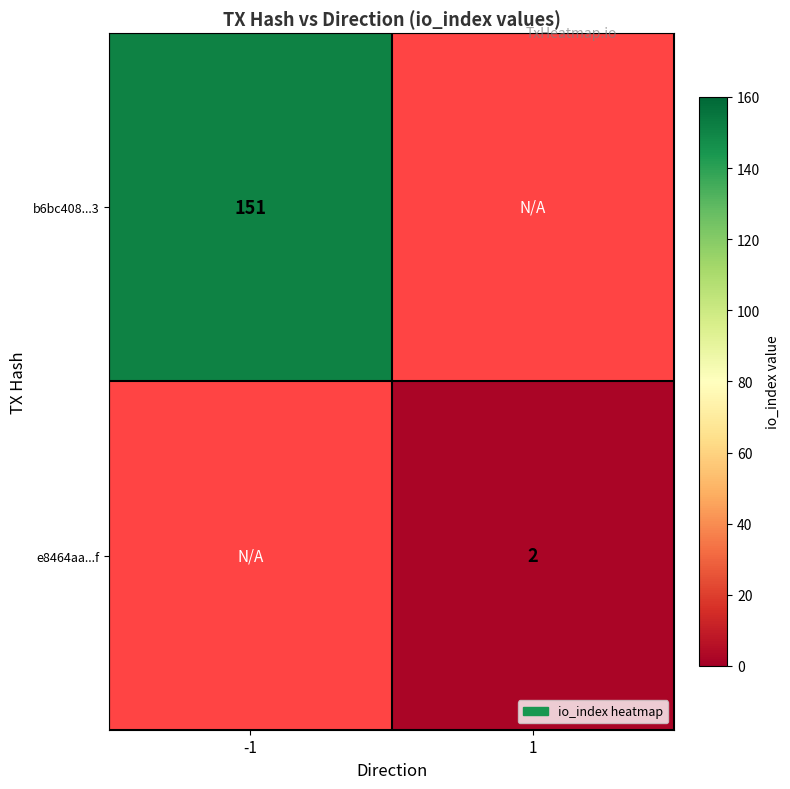

The value of b6bc408...3 at -1 is 151. True or false?

True